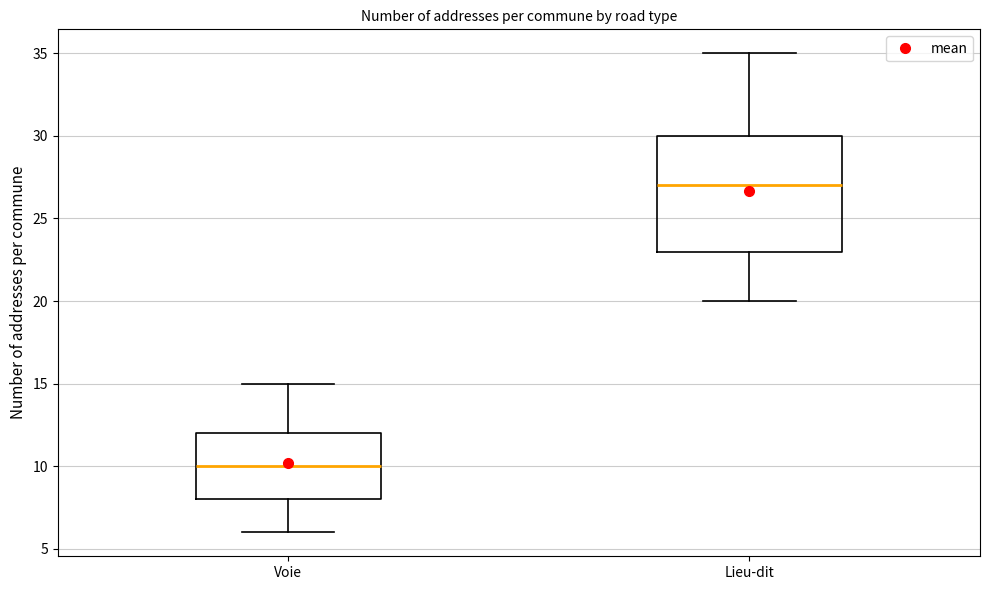

Which box is the tallest, from its lower edge to its upper edge?

Lieu-dit